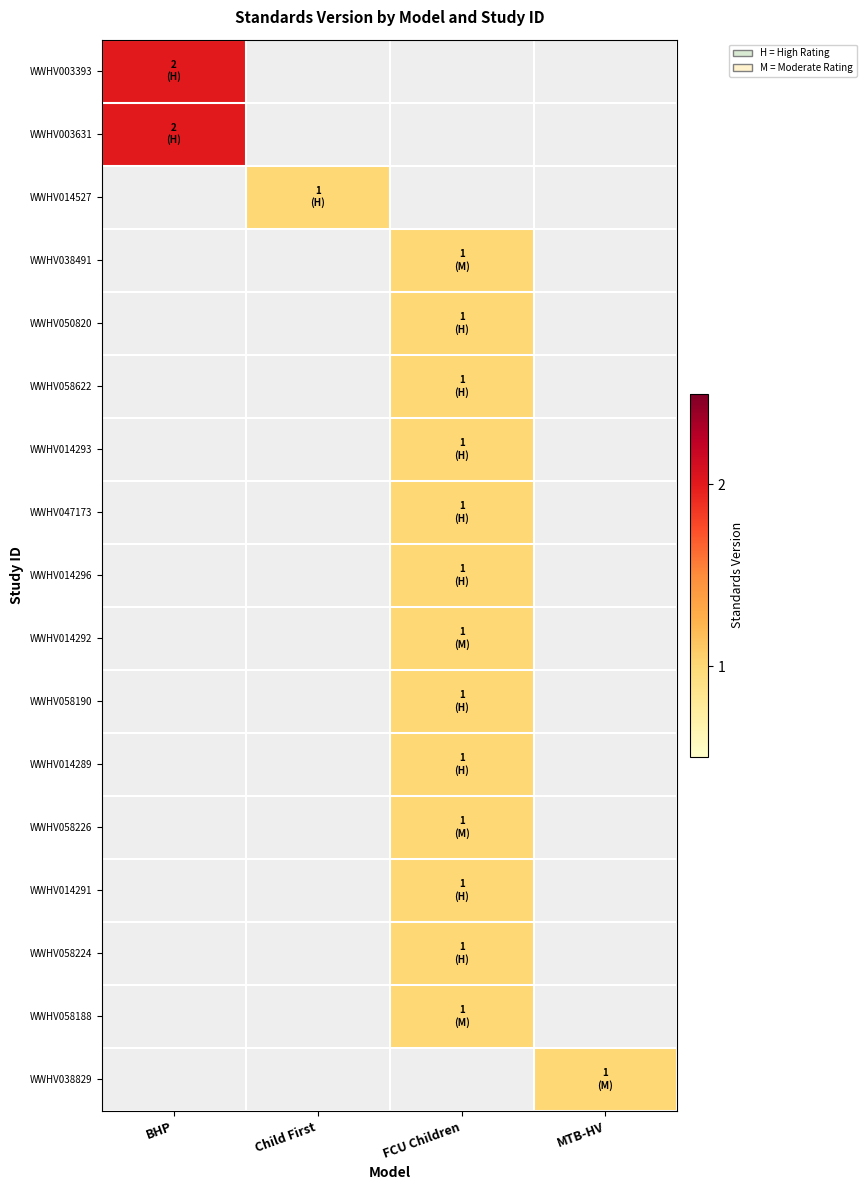

What is the minimum value shown in the chart?

1.0